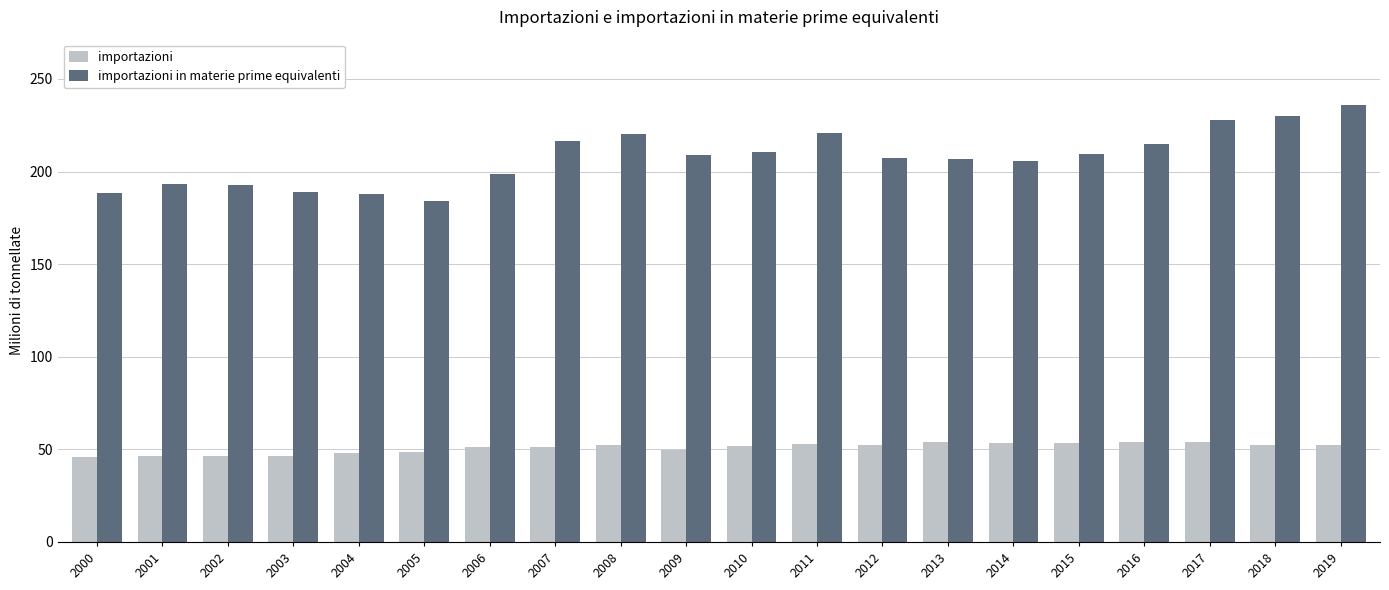

Is it true that importazioni equals 66.3 at 2002?

False